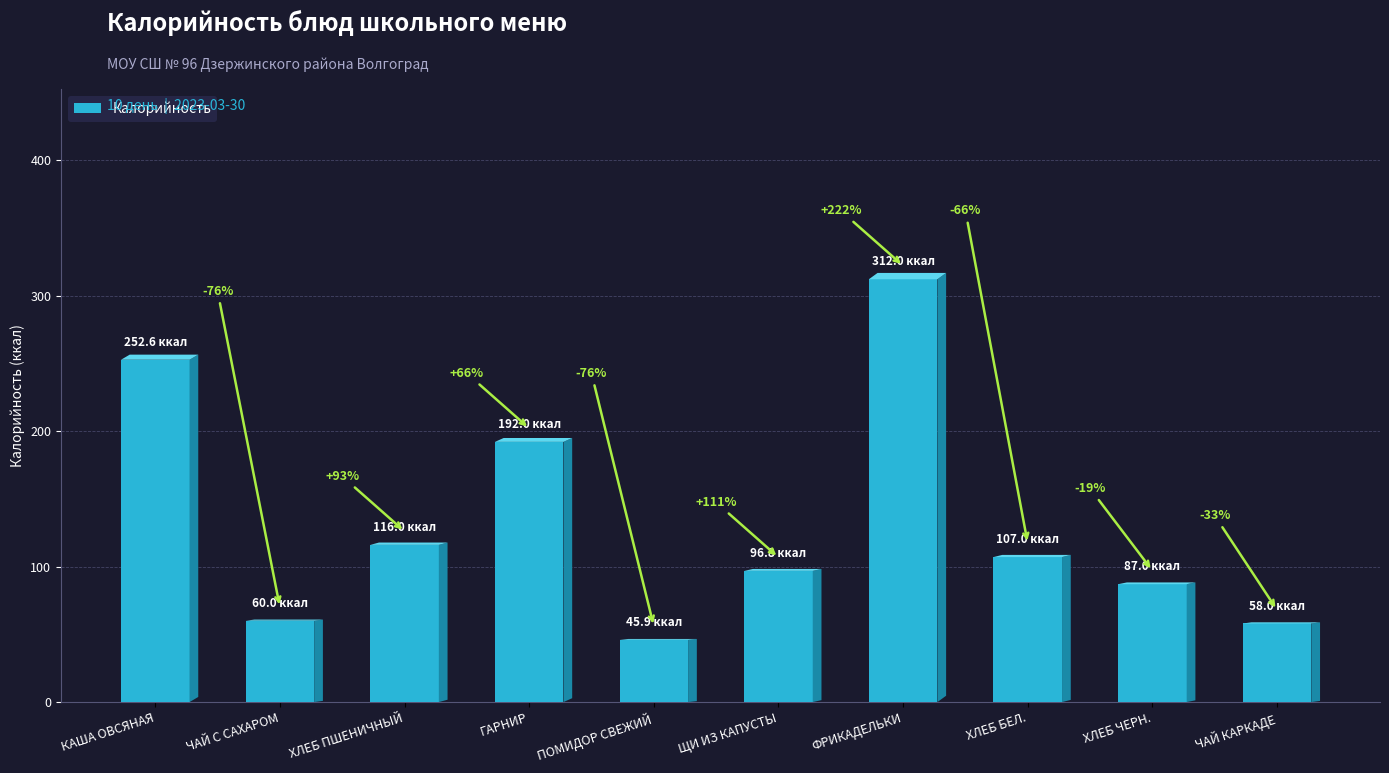

How many bars are there in total?

10